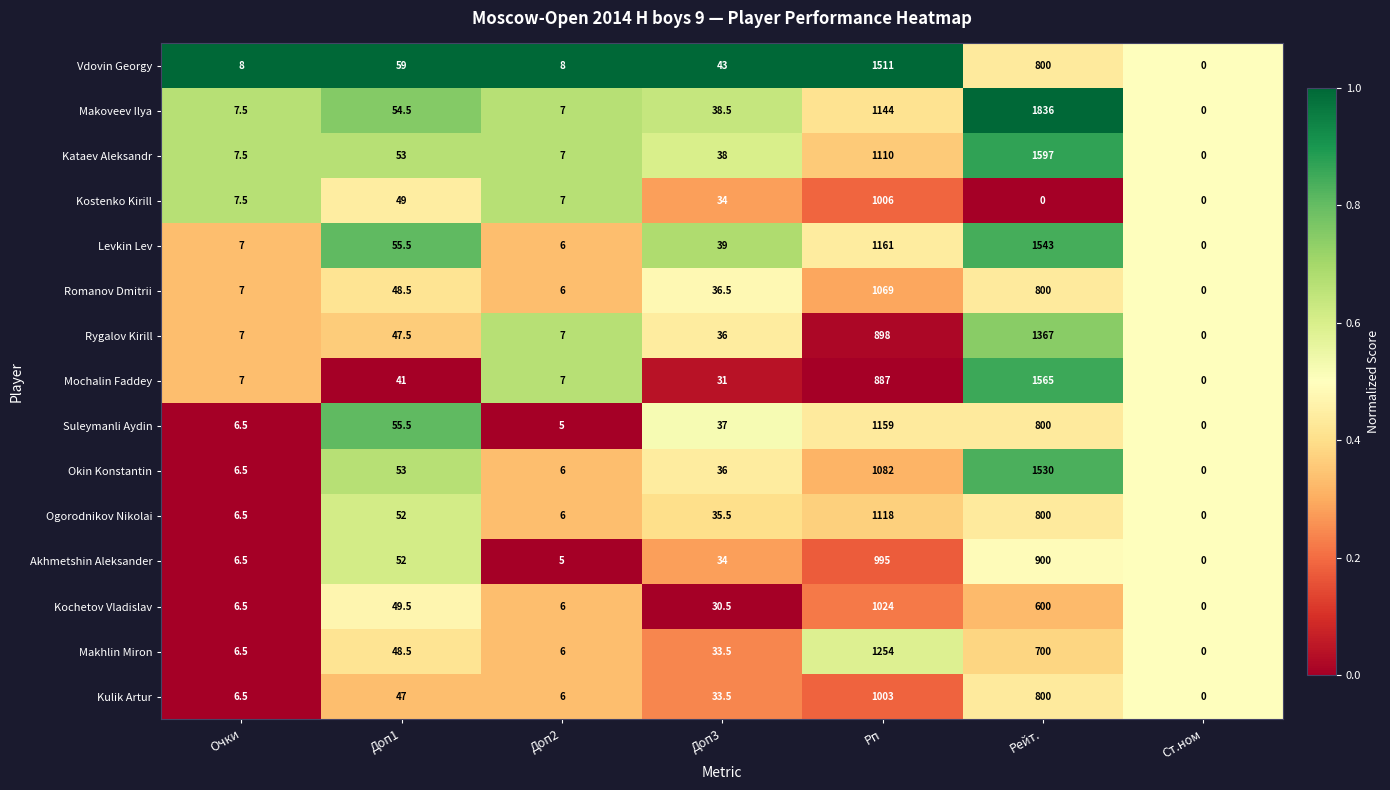

What is the approximate value of Mochalin Faddey at Доп3?

31.0